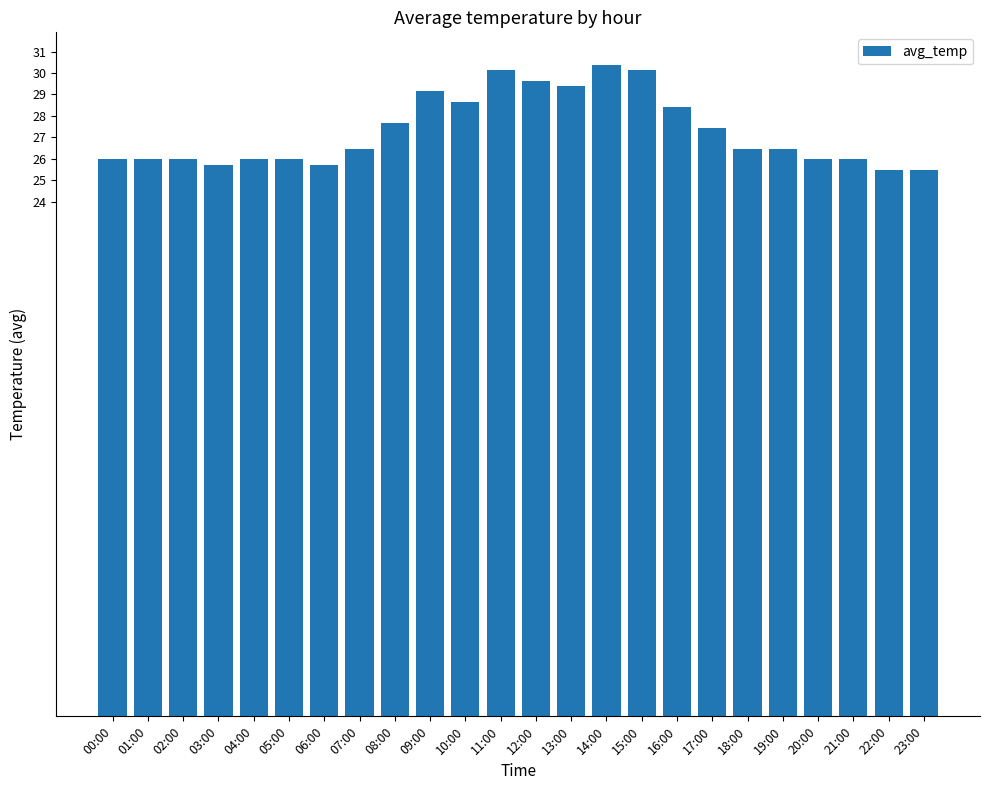

Reading left to right, list all the values displayed in this chart.

26.0	26.0	26.0	25.7	26.0	26.0	25.7	26.5	27.7	29.2	28.7	30.1	29.6	29.4	30.4	30.1	28.4	27.4	26.5	26.5	26.0	26.0	25.5	25.5